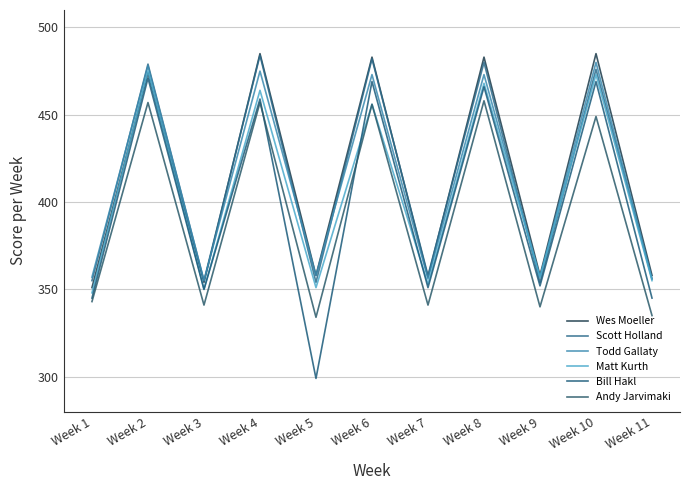

List the labels in order of Wes Moeller value, smallest first.

Week 1, Week 3, Week 7, Week 5, Week 9, Week 11, Week 2, Week 6, Week 8, Week 4, Week 10